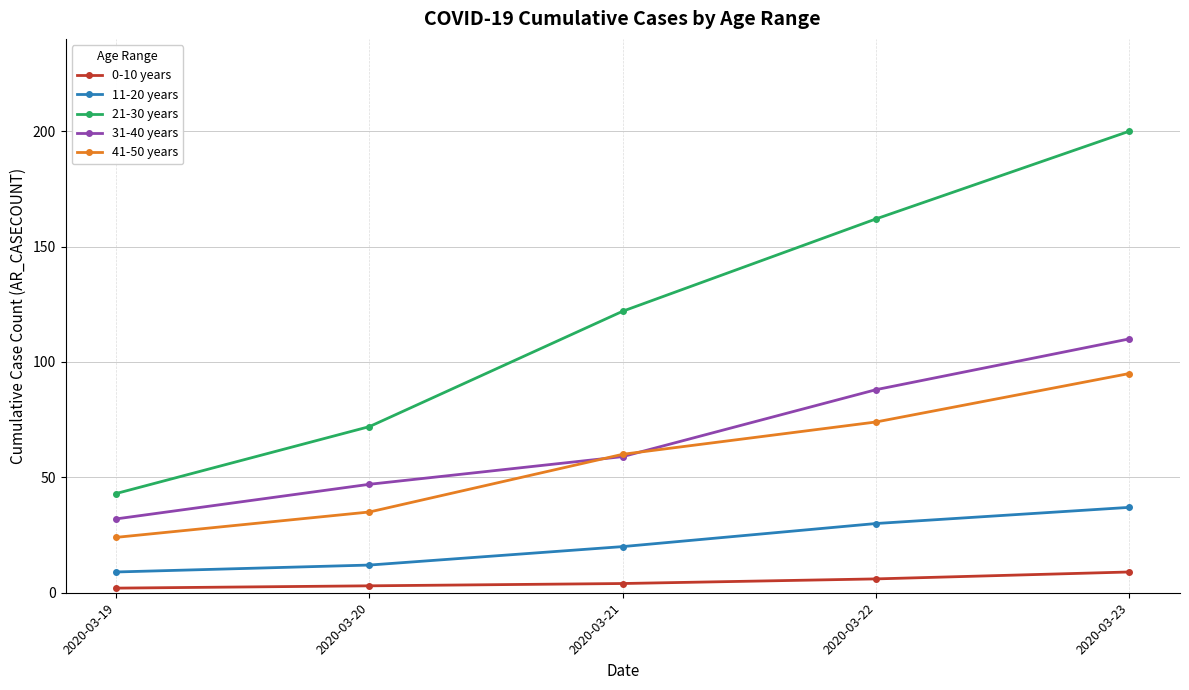

Which series has the largest range (max minus min)?

21-30 years